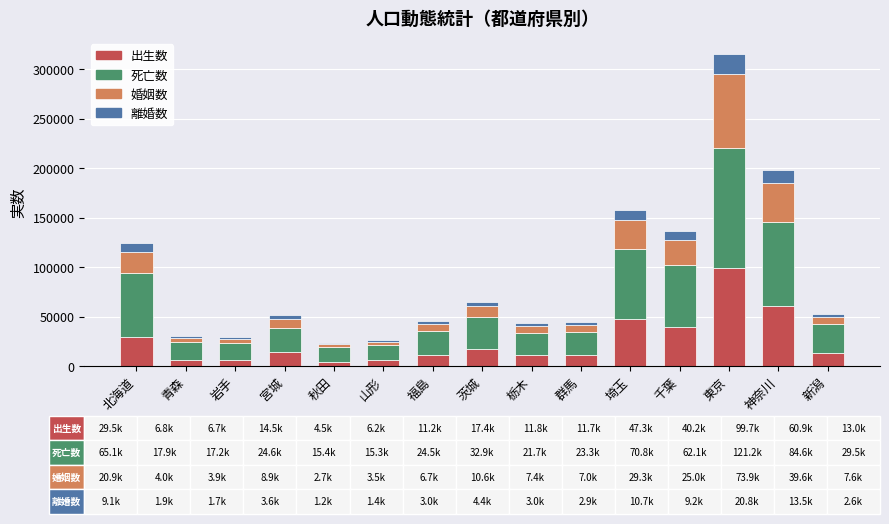

At which category is the sum across all series the highest?

東京